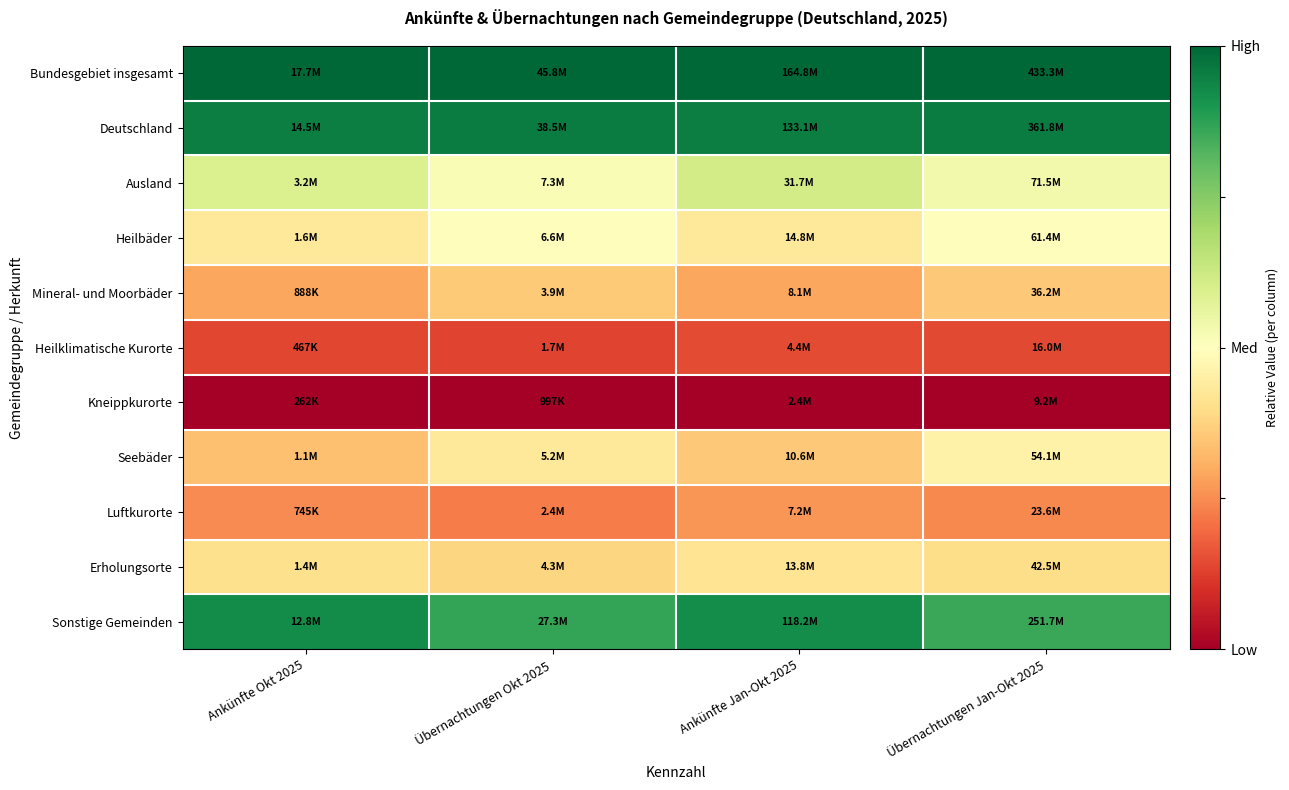

Rank the series at Übernachtungen Jan-Okt 2025 from lowest to highest value.

Kneippkurorte, Heilklimatische Kurorte, Luftkurorte, Mineral- und Moorbäder, Erholungsorte, Seebäder, Heilbäder, Ausland, Sonstige Gemeinden, Deutschland, Bundesgebiet insgesamt